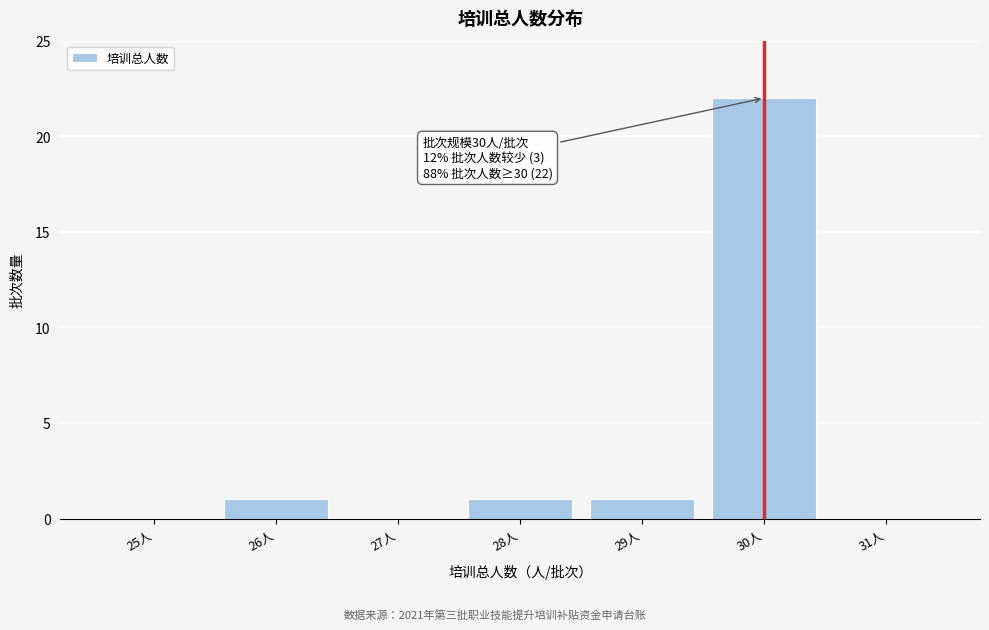

Over which range of the x-axis is the bar tallest?

29.5 to 30.5